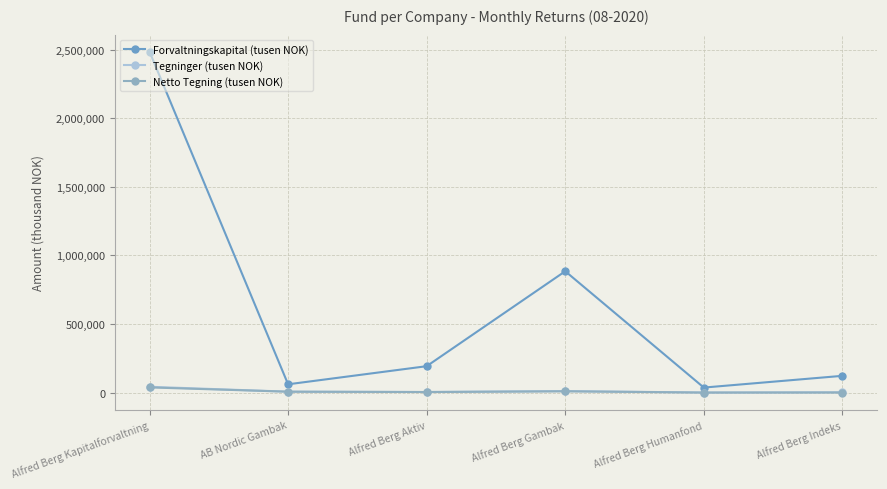

True or false: Forvaltningskapital (tusen NOK) has a value of 60615 at AB Nordic Gambak.

True